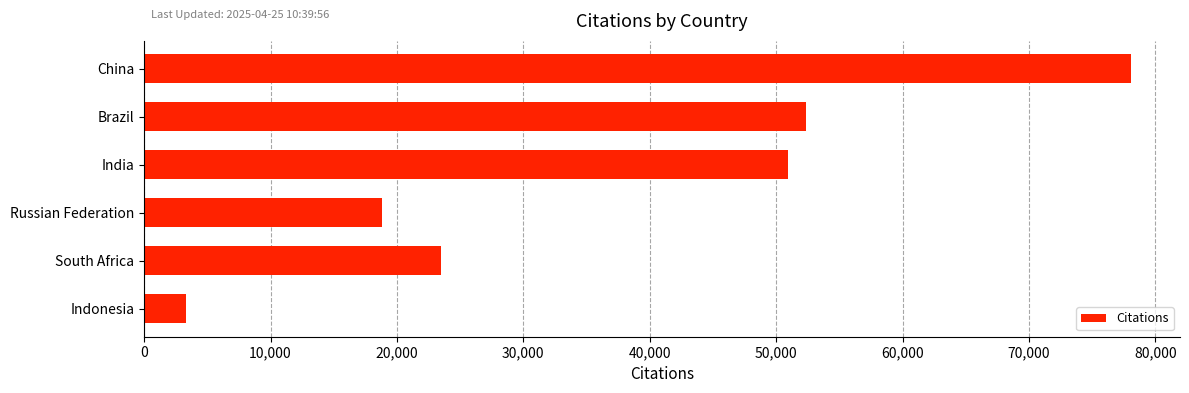

What is the label of the 6th bar from the bottom?

China